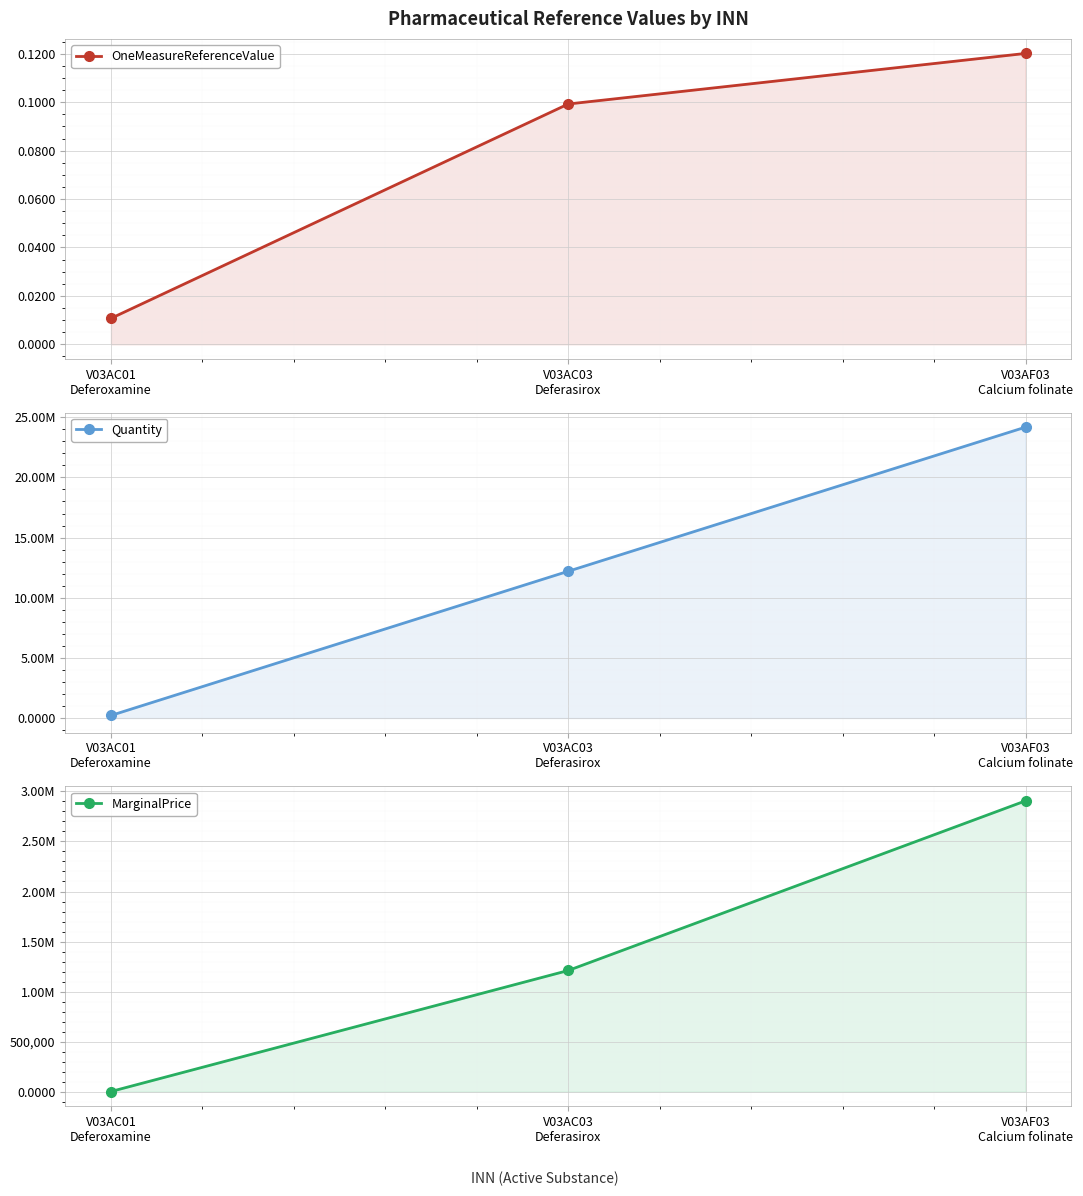

What is the total value across all series at V03AC03
Deferasirox?

13411533.8